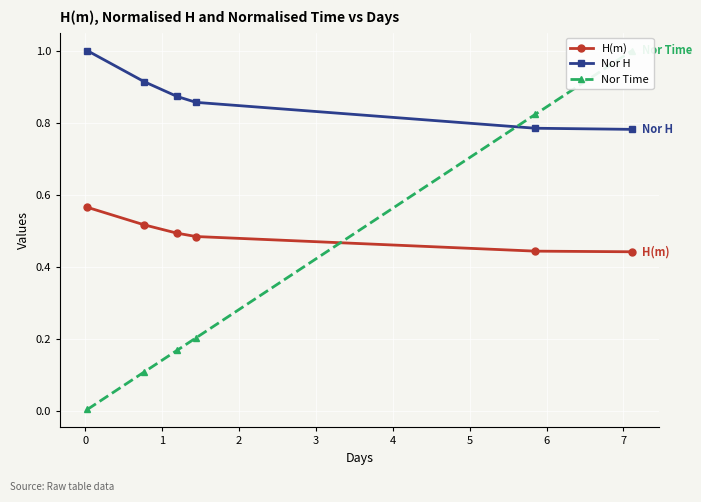

True or false: H(m) and Nor H intersect in this chart.

False